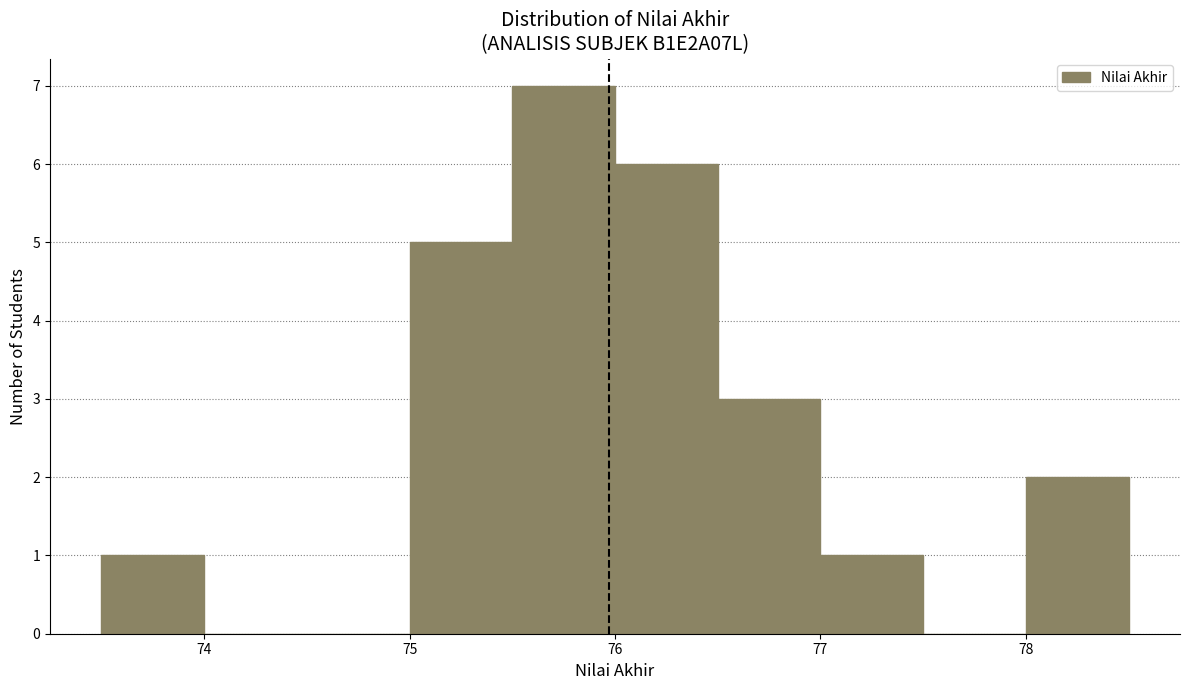

What is the height of the bar covering 76.0 to 76.5 on the x-axis? The values are not printed on the chart, so give them approximately, as read against the axis.

6